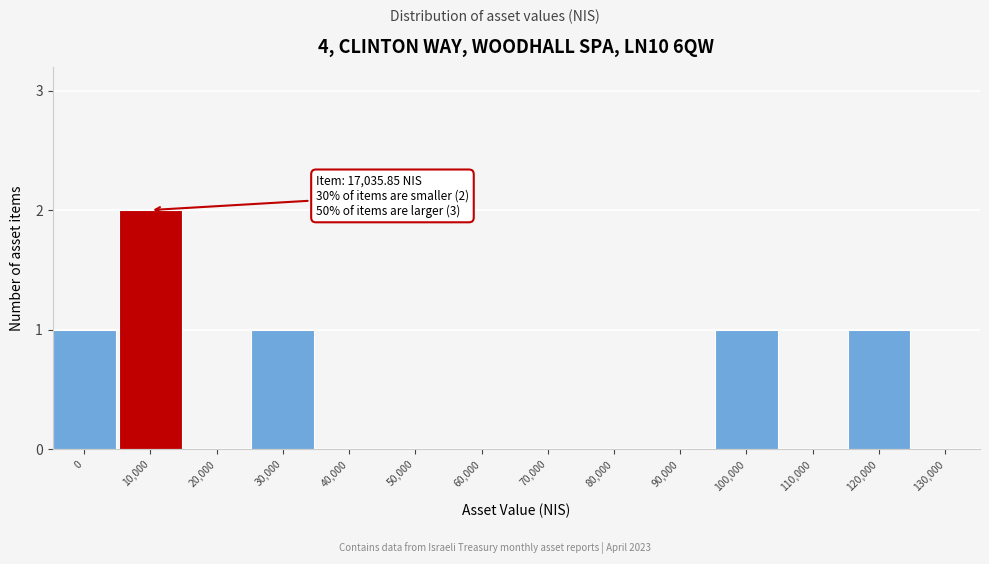

Reading left to right, extract all data points from this chart.

0=1	10,000=2	20,000=0	30,000=1	40,000=0	50,000=0	60,000=0	70,000=0	80,000=0	90,000=0	100,000=1	110,000=0	120,000=1	130,000=0